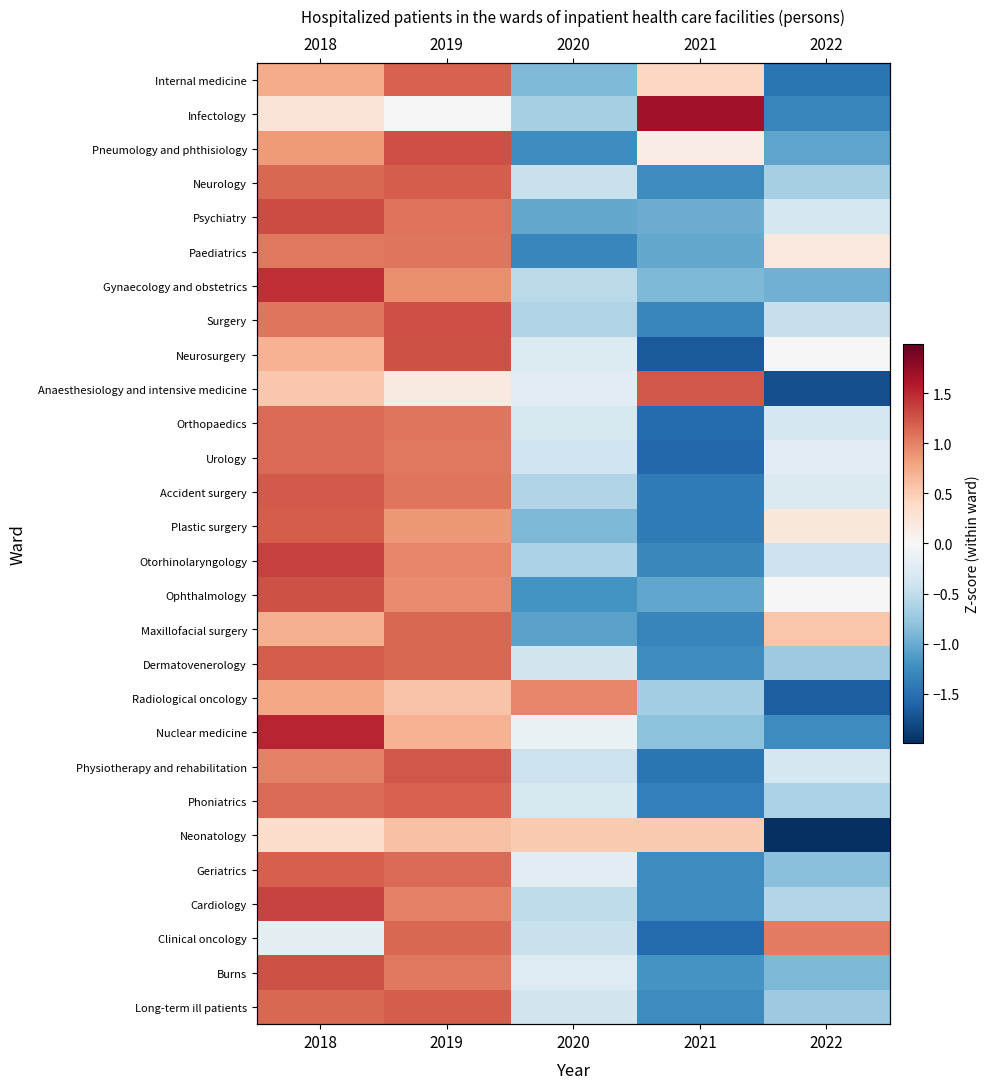

List the labels in order of Orthopaedics value, largest first.

2018, 2019, 2020, 2022, 2021